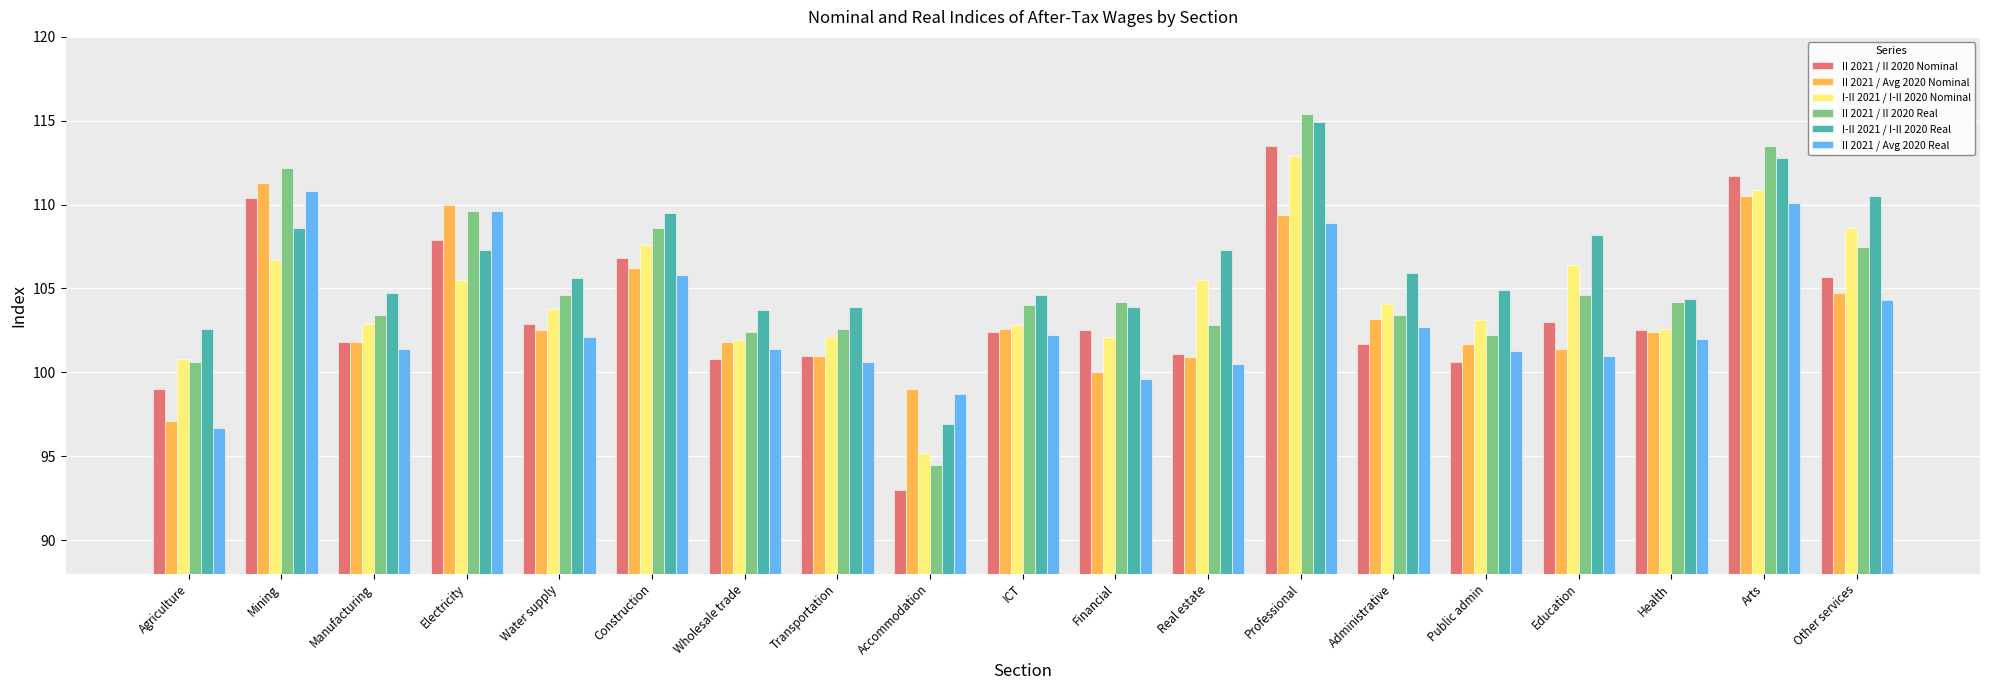

At which category is the sum across all series the highest?

Professional